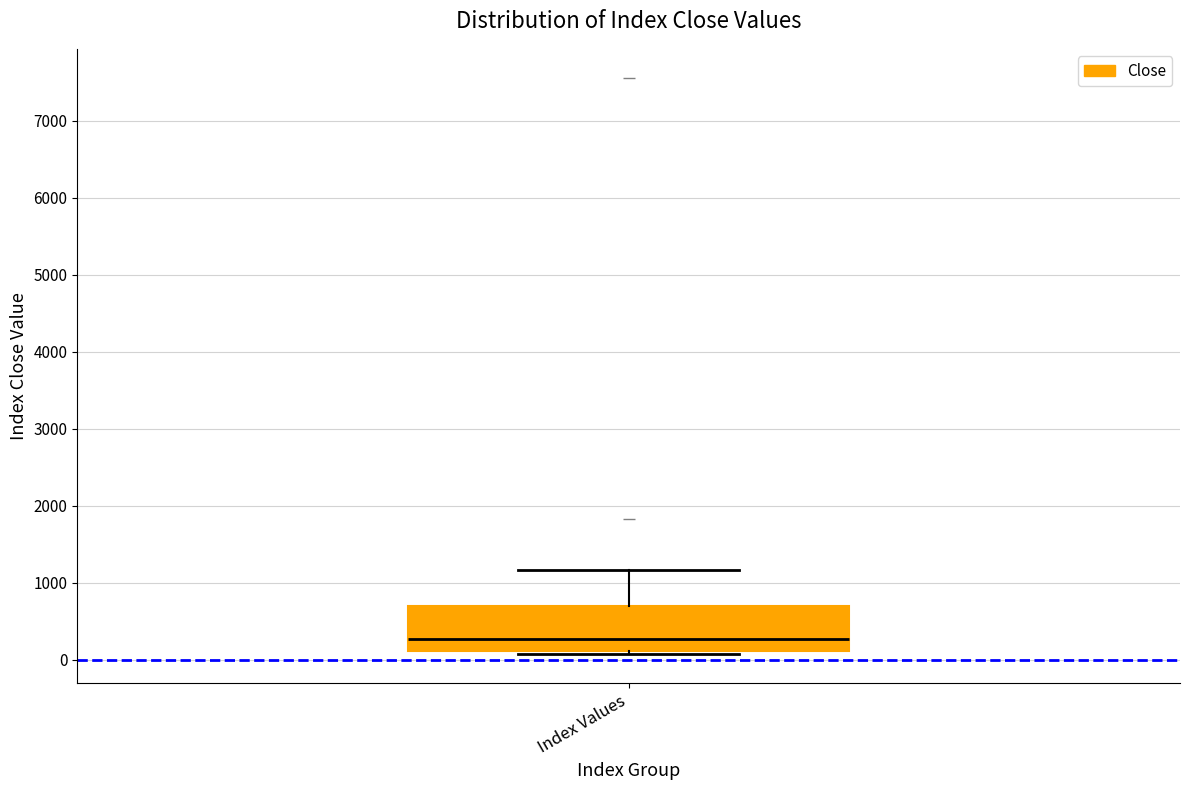

Read this box plot against the y-axis: the position of the median line, the range covered by the box, and the ends of both whiskers. The values are not printed on the chart, so give them approximately, as read against the axis.

median 300, box 100 to 700, whiskers 100 (just below the box's lower edge) to 1200